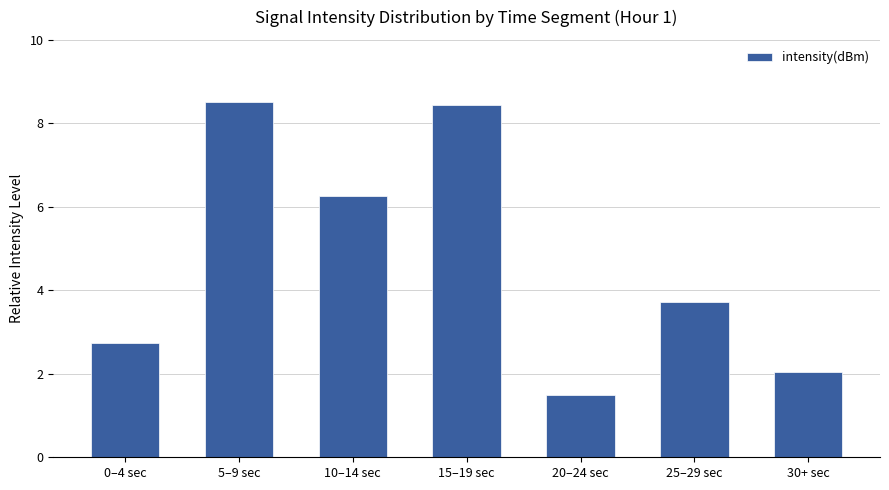

What is the greatest value displayed?

8.5